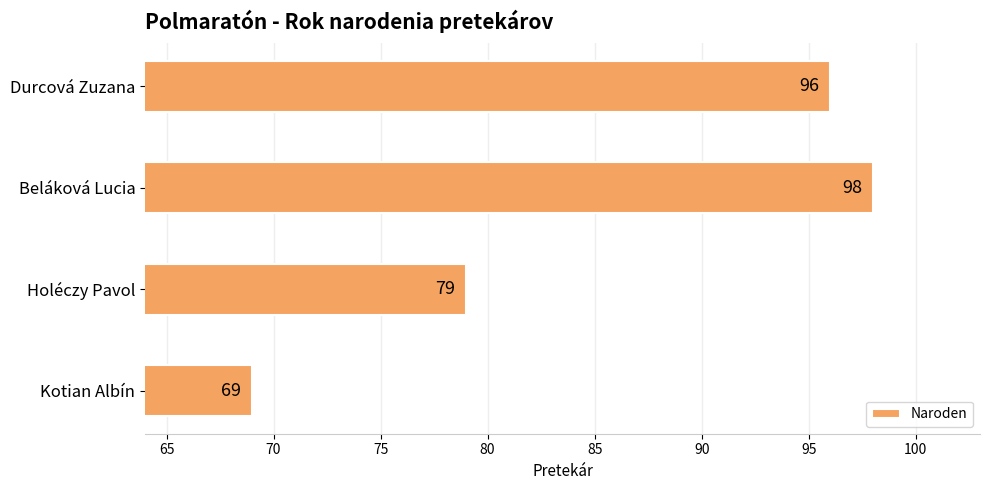

Reading bottom to top, extract all data points from this chart.

69	79	98	96